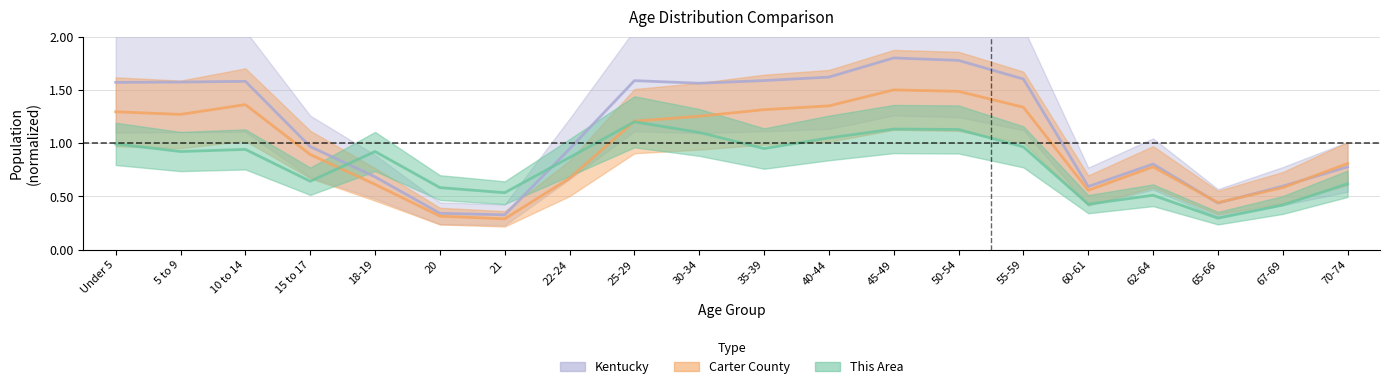

Rank the categories by Kentucky value from lowest to highest.

21, 20, 65-66, 60-61, 67-69, 18-19, 70-74, 62-64, 22-24, 15 to 17, 30-34, Under 5, 5 to 9, 10 to 14, 25-29, 35-39, 55-59, 40-44, 50-54, 45-49